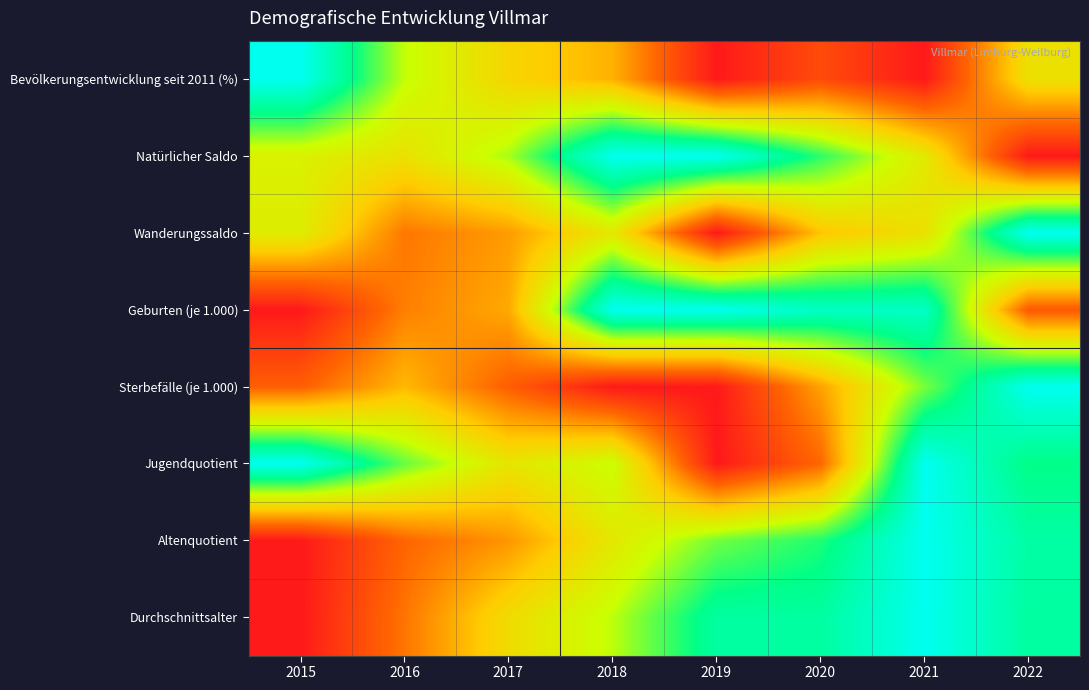

Reading right to left, transcribe all the data shown in this chart.

Bevölkerungsentwicklung seit 2011 (%): 2022=0.5	2021=0.0	2020=0.1	2019=0.0	2018=0.3	2017=0.4	2016=0.6	2015=1.0
Natürlicher Saldo: 2022=0.0	2021=0.5	2020=0.8	2019=1.0	2018=1.0	2017=0.6	2016=0.5	2015=0.5
Wanderungssaldo: 2022=1.0	2021=0.5	2020=0.4	2019=0.0	2018=0.5	2017=0.3	2016=0.2	2015=0.5
Geburten (je 1.000): 2022=0.2	2021=0.9	2020=0.9	2019=1.0	2018=1.0	2017=0.3	2016=0.2	2015=0.0
Sterbefälle (je 1.000): 2022=1.0	2021=0.7	2020=0.3	2019=0.0	2018=0.0	2017=0.2	2016=0.4	2015=0.2
Jugendquotient: 2022=0.8	2021=1.0	2020=0.2	2019=0.0	2018=0.6	2017=0.5	2016=0.7	2015=1.0
Altenquotient: 2022=0.9	2021=1.0	2020=0.8	2019=0.7	2018=0.5	2017=0.3	2016=0.2	2015=0.0
Durchschnittsalter: 2022=0.8	2021=1.0	2020=0.8	2019=0.8	2018=0.6	2017=0.5	2016=0.2	2015=0.0